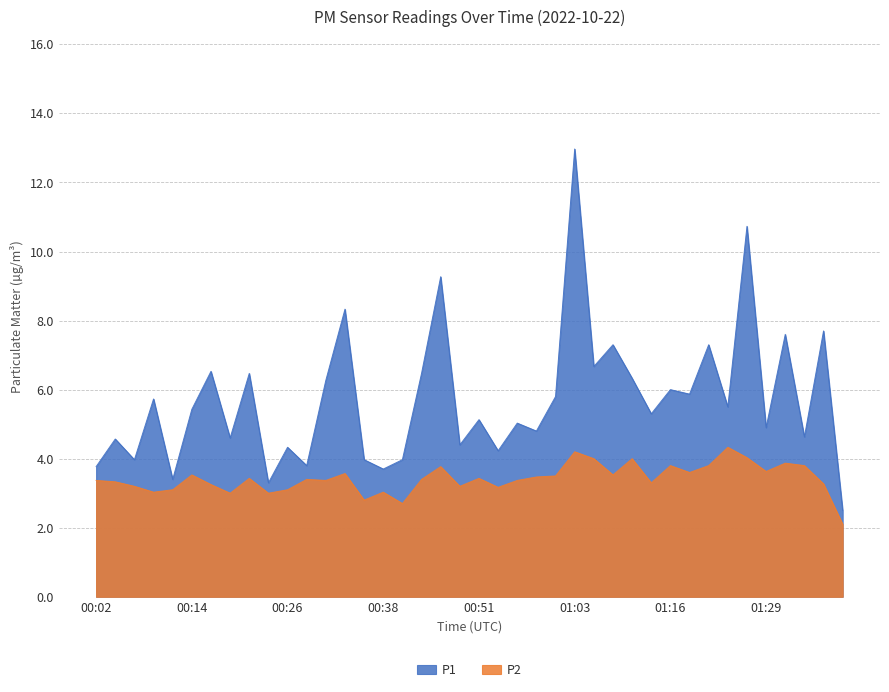

What is the sum of all P1 values?

228.6